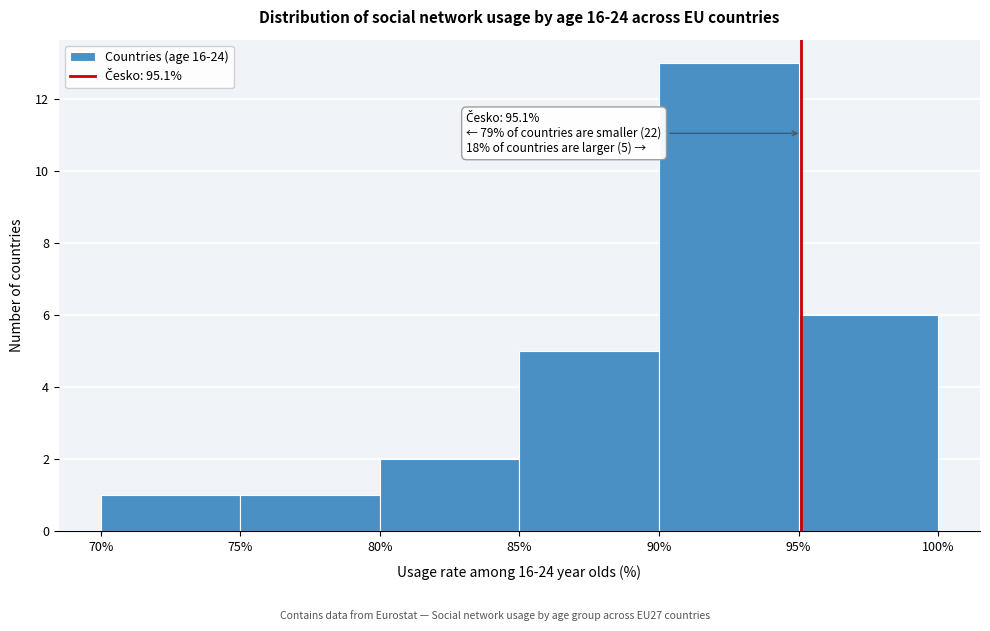

Over which range of the x-axis is the bar tallest?

90% to 95%